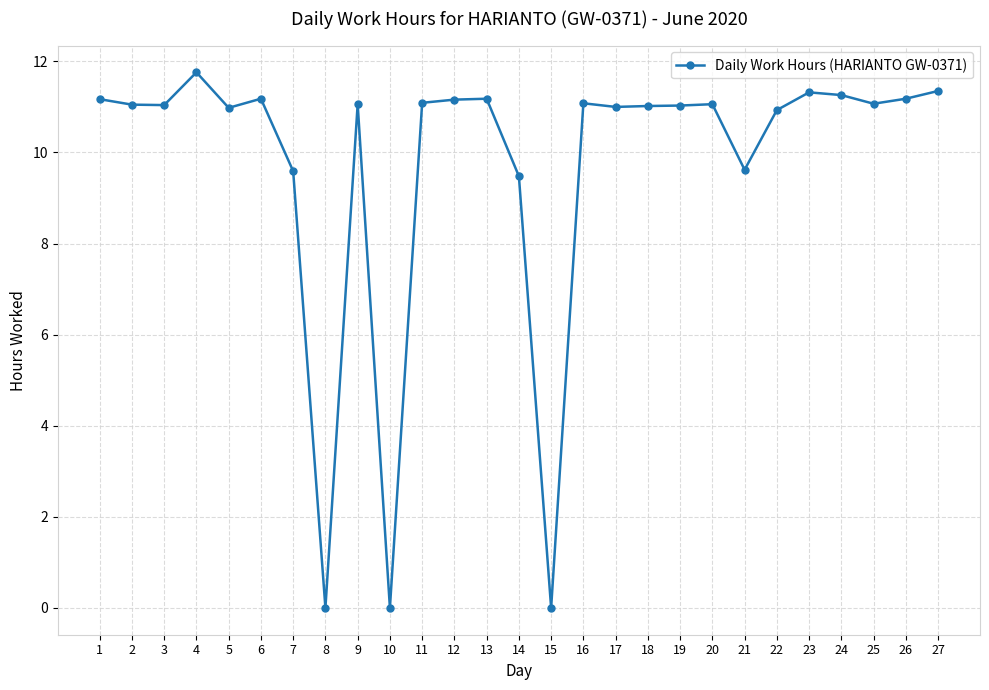

What is the value of the 13th point from the left?

11.2